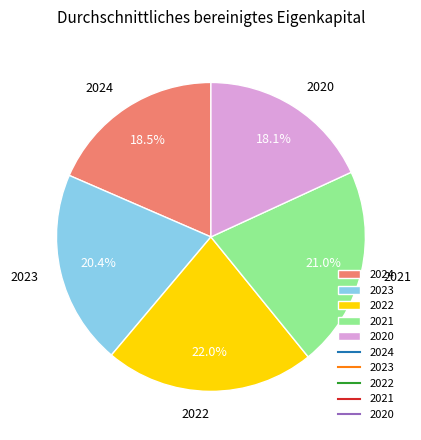

To the nearest percent, what is the difference between the largest and smallest slice percentages?

4%